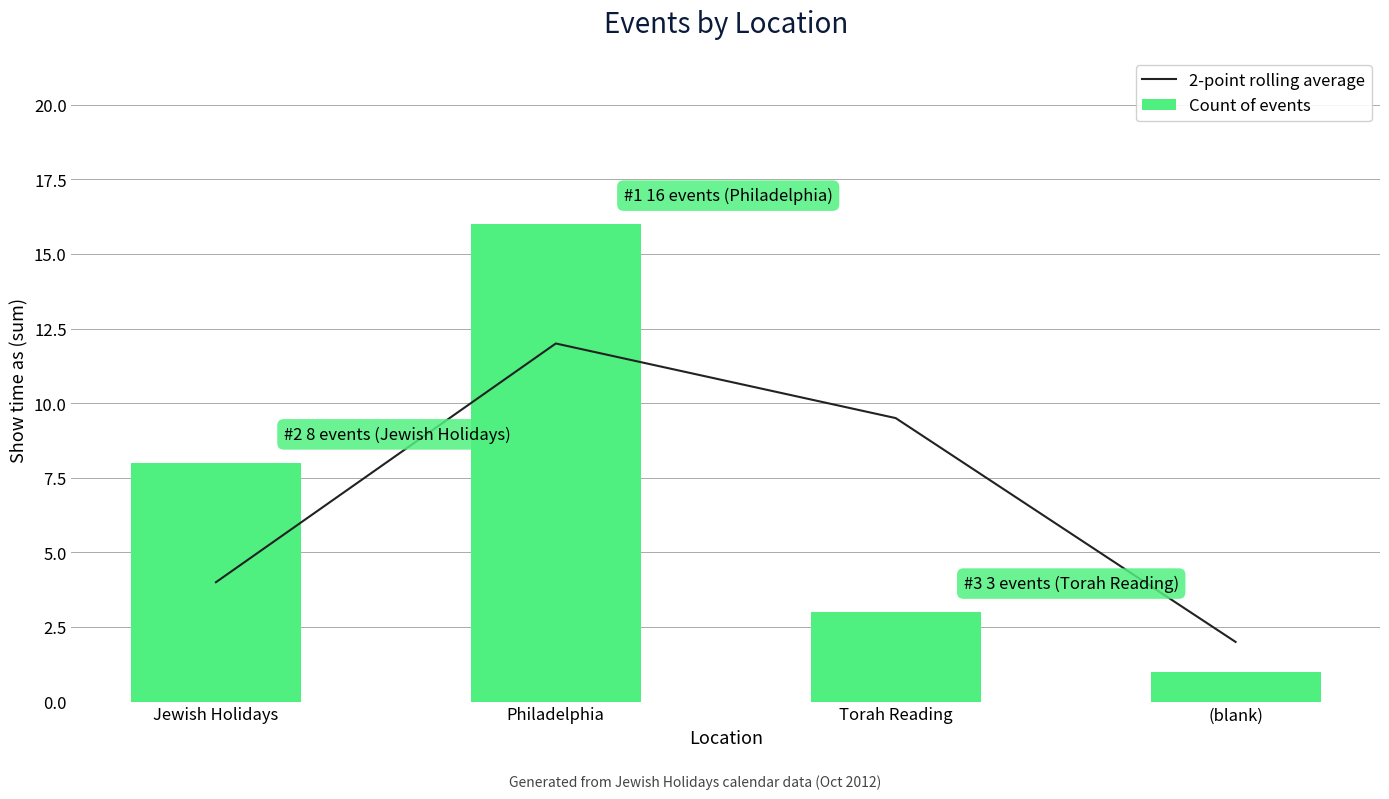

What is the difference between the second highest and second lowest values in the Count of events series?

5